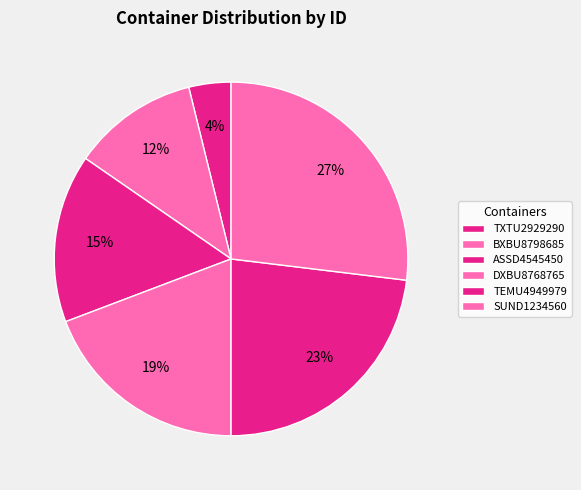

Count the number of slices in the pie.

6